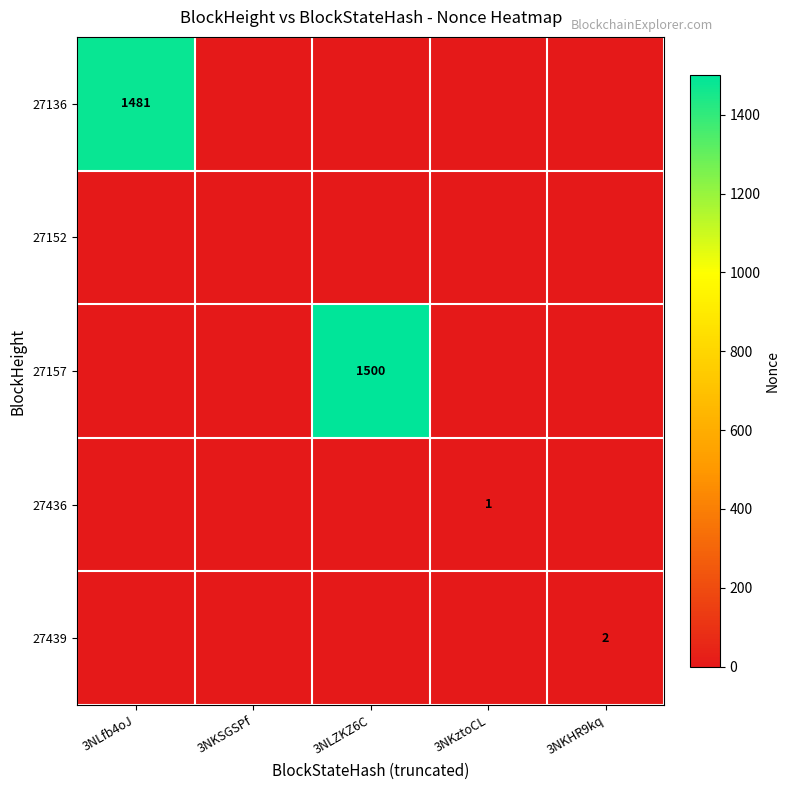

The value of 27439 at 3NKHR9kq is 2. True or false?

True